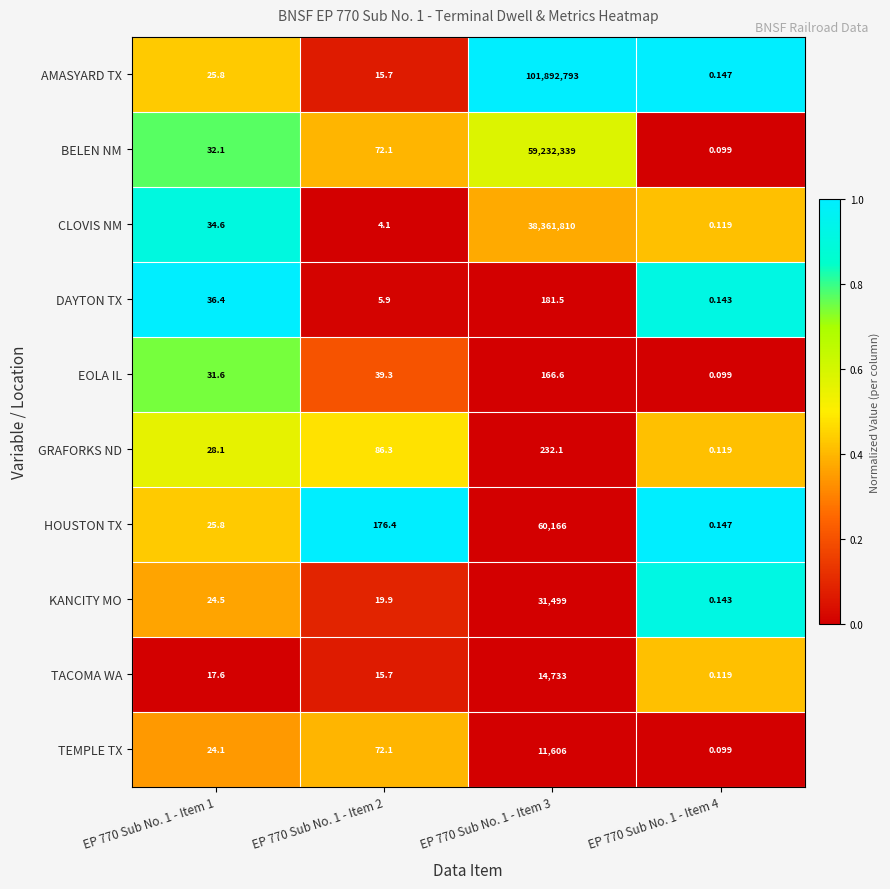

Which series changed the most between EP 770 Sub No. 1 - Item 1 and EP 770 Sub No. 1 - Item 2?

HOUSTON TX